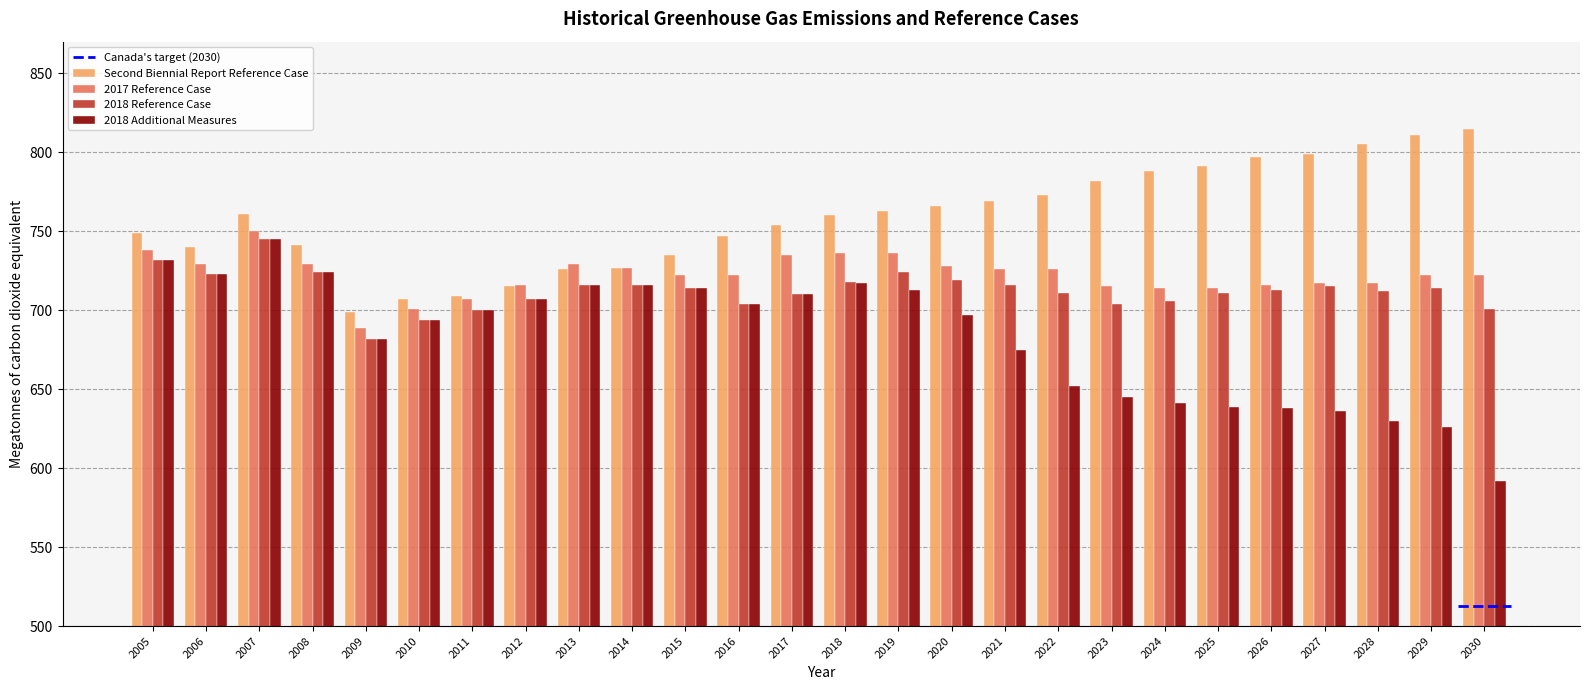

What is the difference between the second highest and minimum values in the Second Biennial Report Reference Case series?

112